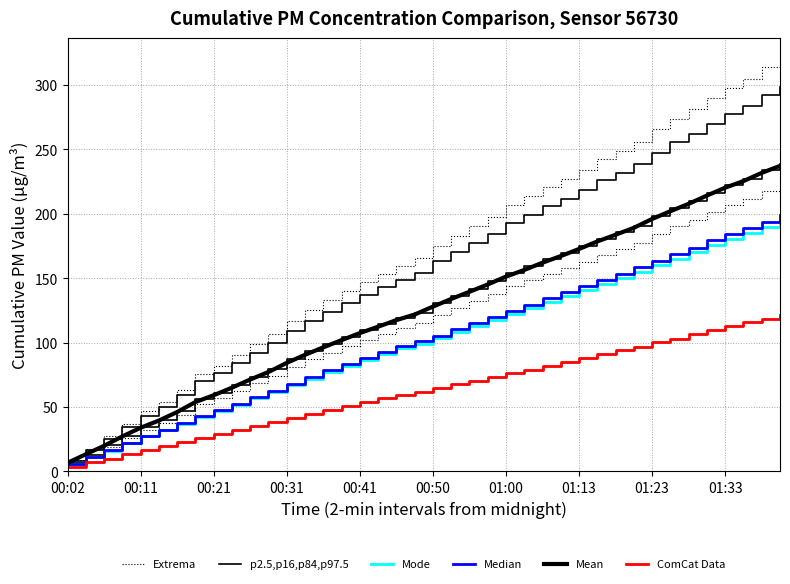

Is the value of Median at 30 greater than the value of ComCat Data at 38?

Yes